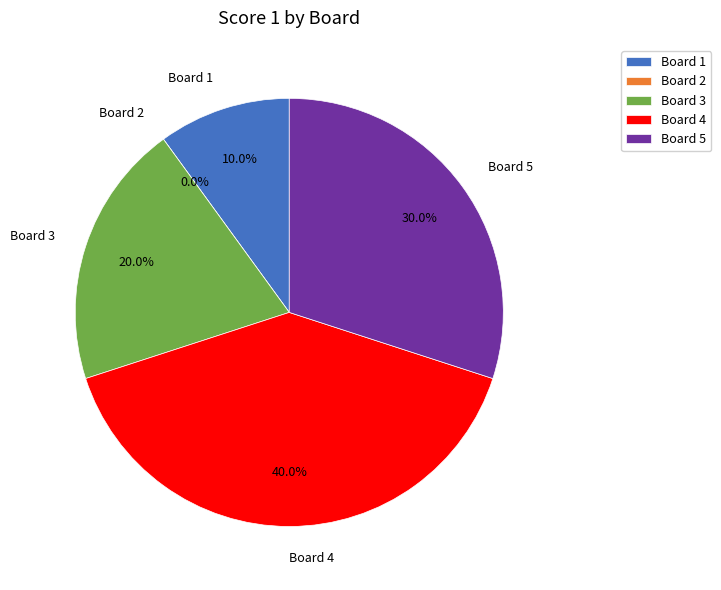

To the nearest percent, what is the difference between the 4 and 2 slice percentages?

40%